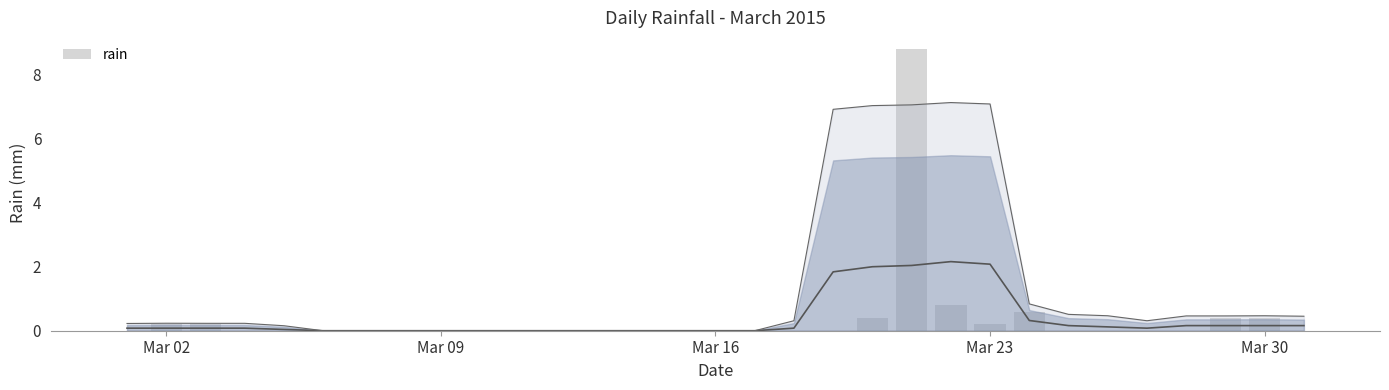

Count the number of categories in the chart.

31